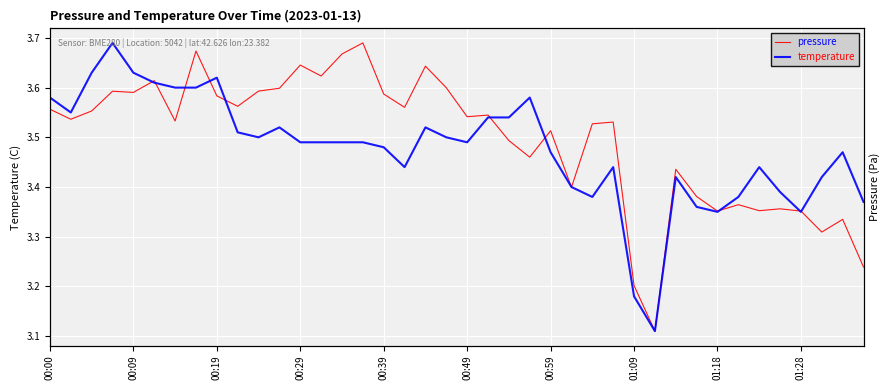

Is this an area chart (filled region under the line)?

No